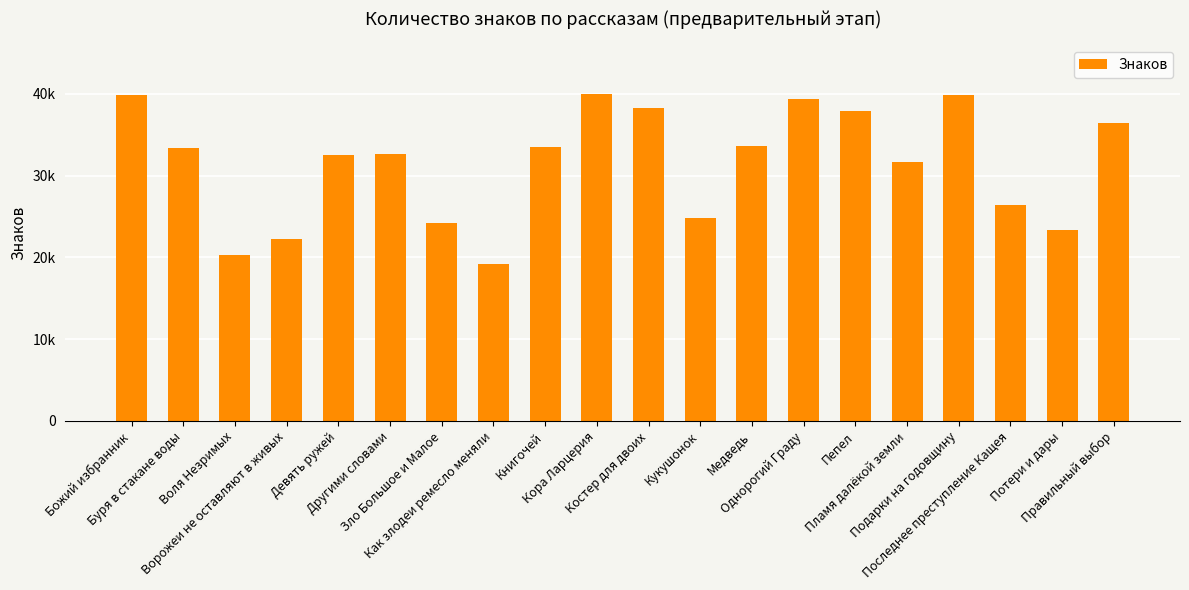

Does the chart contain any negative values?

No